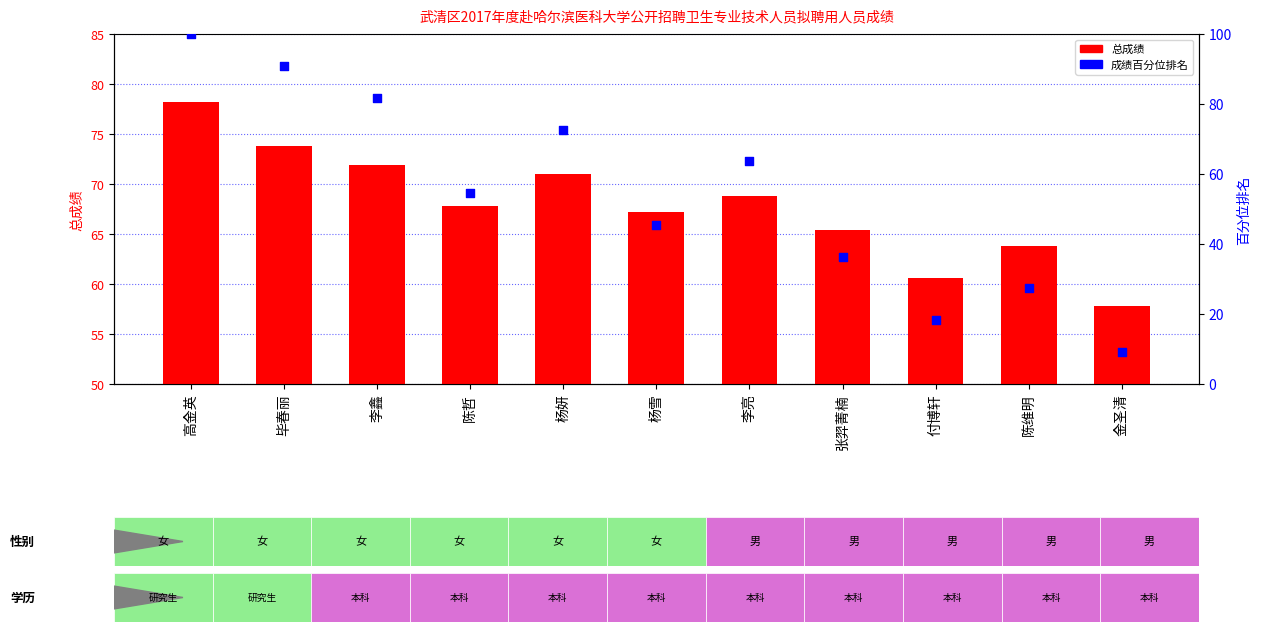

Is the value of 成绩百分位排名 at 毕春丽 greater than the value of 总成绩 at 李亮?

Yes